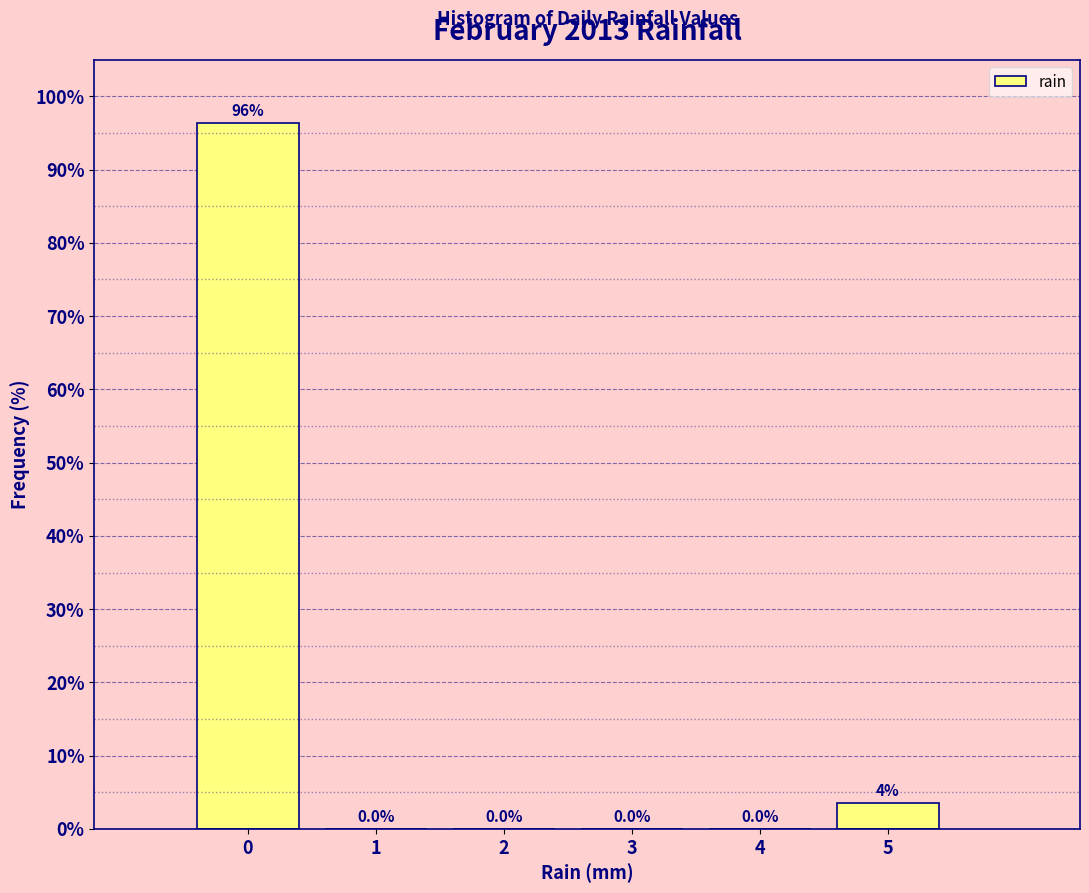

Over which range of the x-axis is the bar tallest?

-0.5 to 0.5